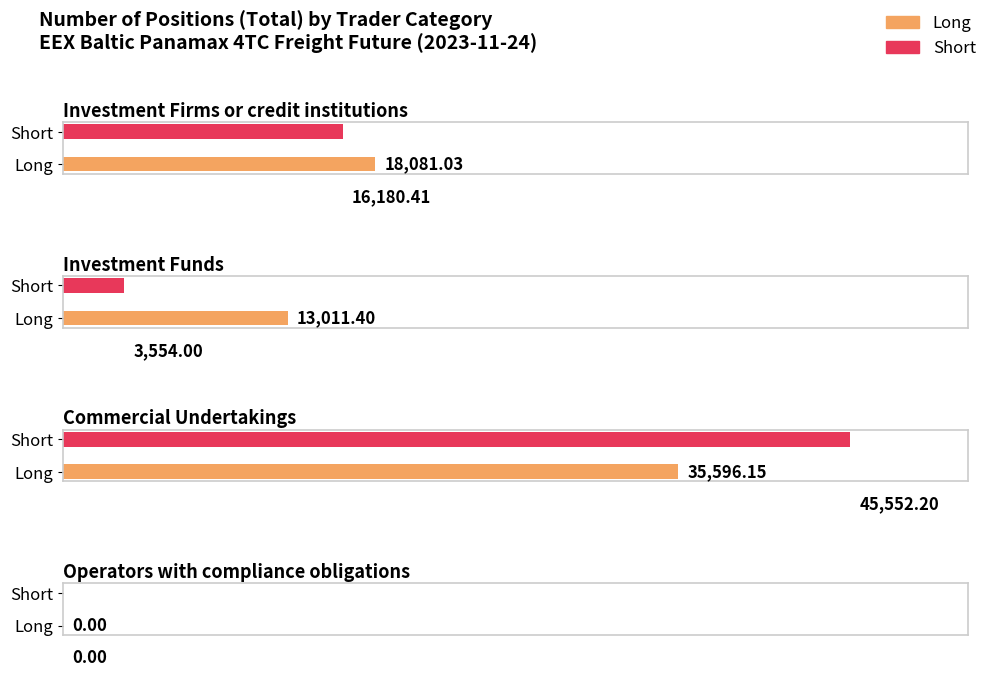

What position from the left is Commercial Undertakings?

3